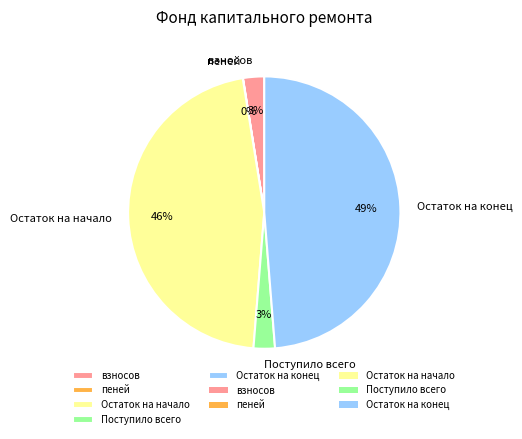

Is the sum of Остаток на начало and Остаток на конец greater than half?

Yes